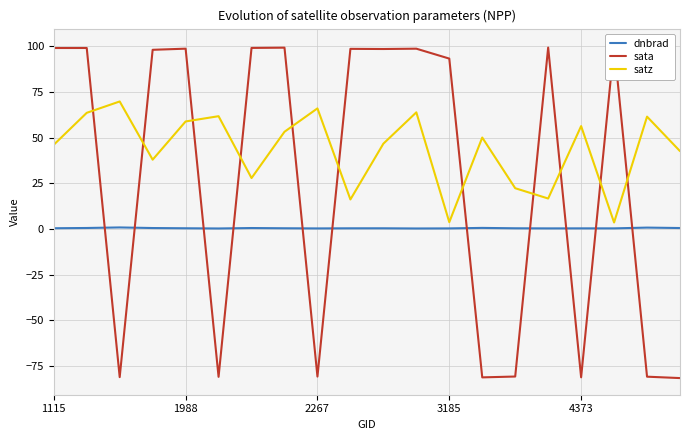

What value does the satz series have at 14?

22.3